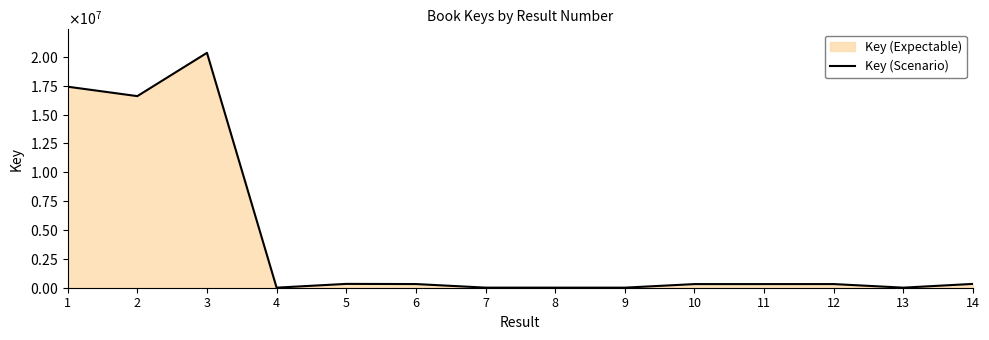

What is the ratio of the value at 9 to the value at 4?

1.0